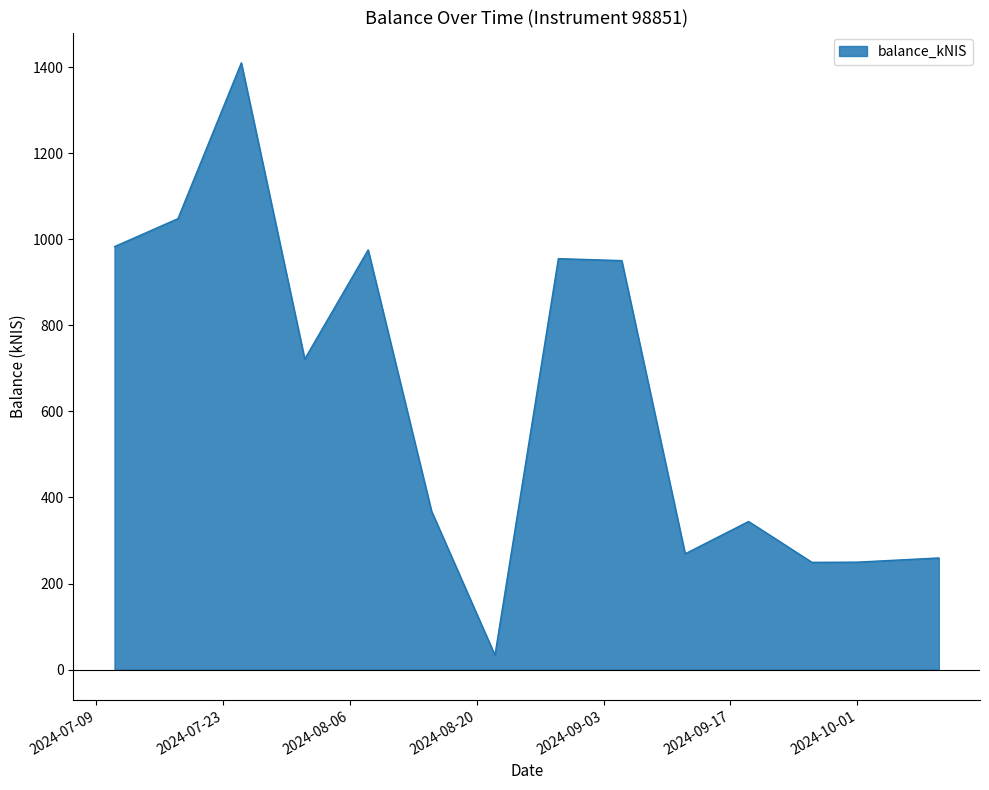

Count the number of values greater than 721.

7